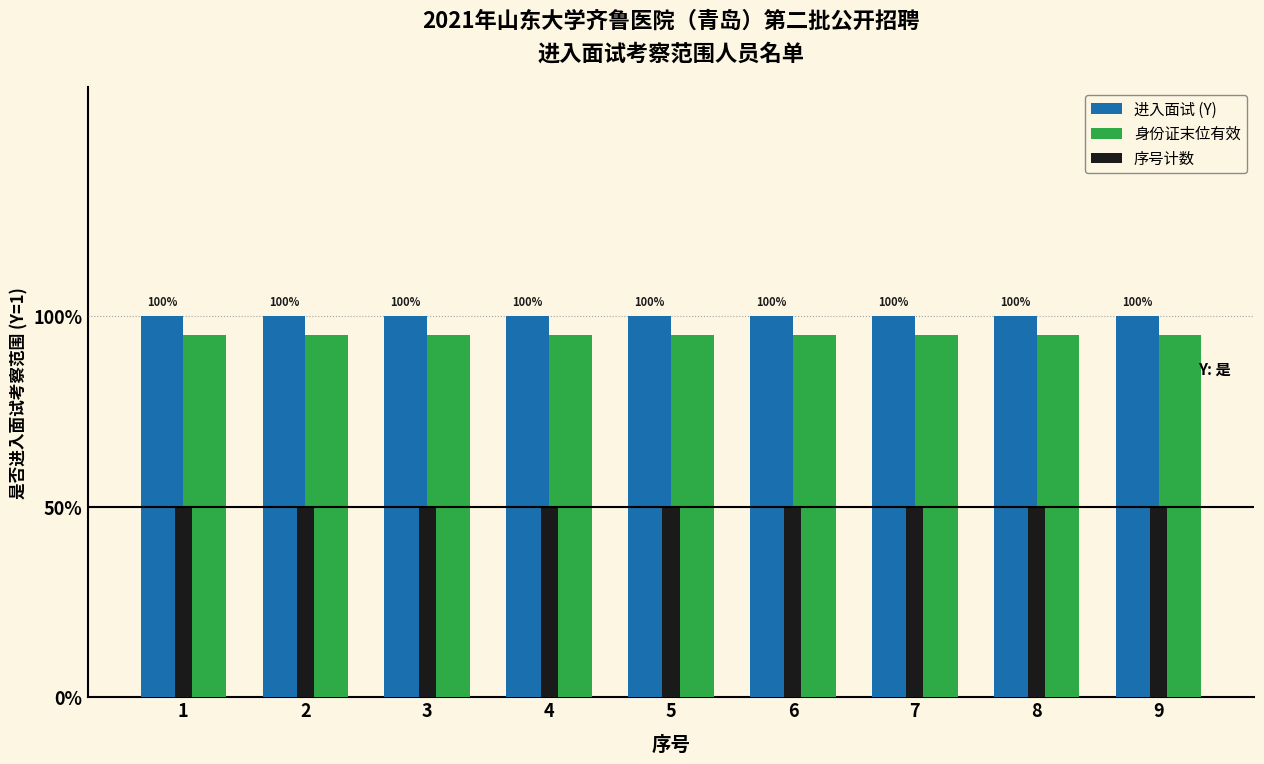

Which series changed the most between 3 and 8?

进入面试 (Y)